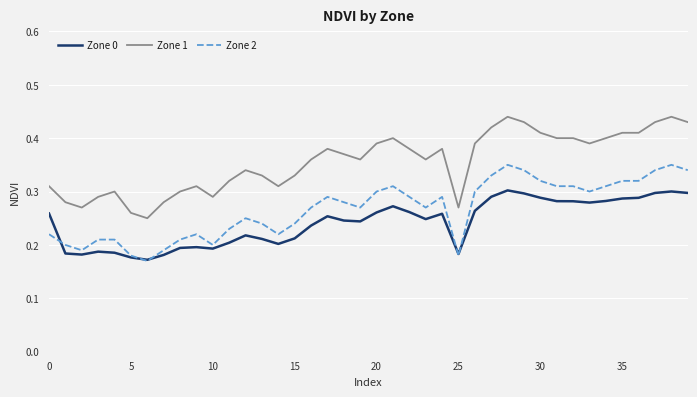

Which series has the largest range (max minus min)?

Zone 1